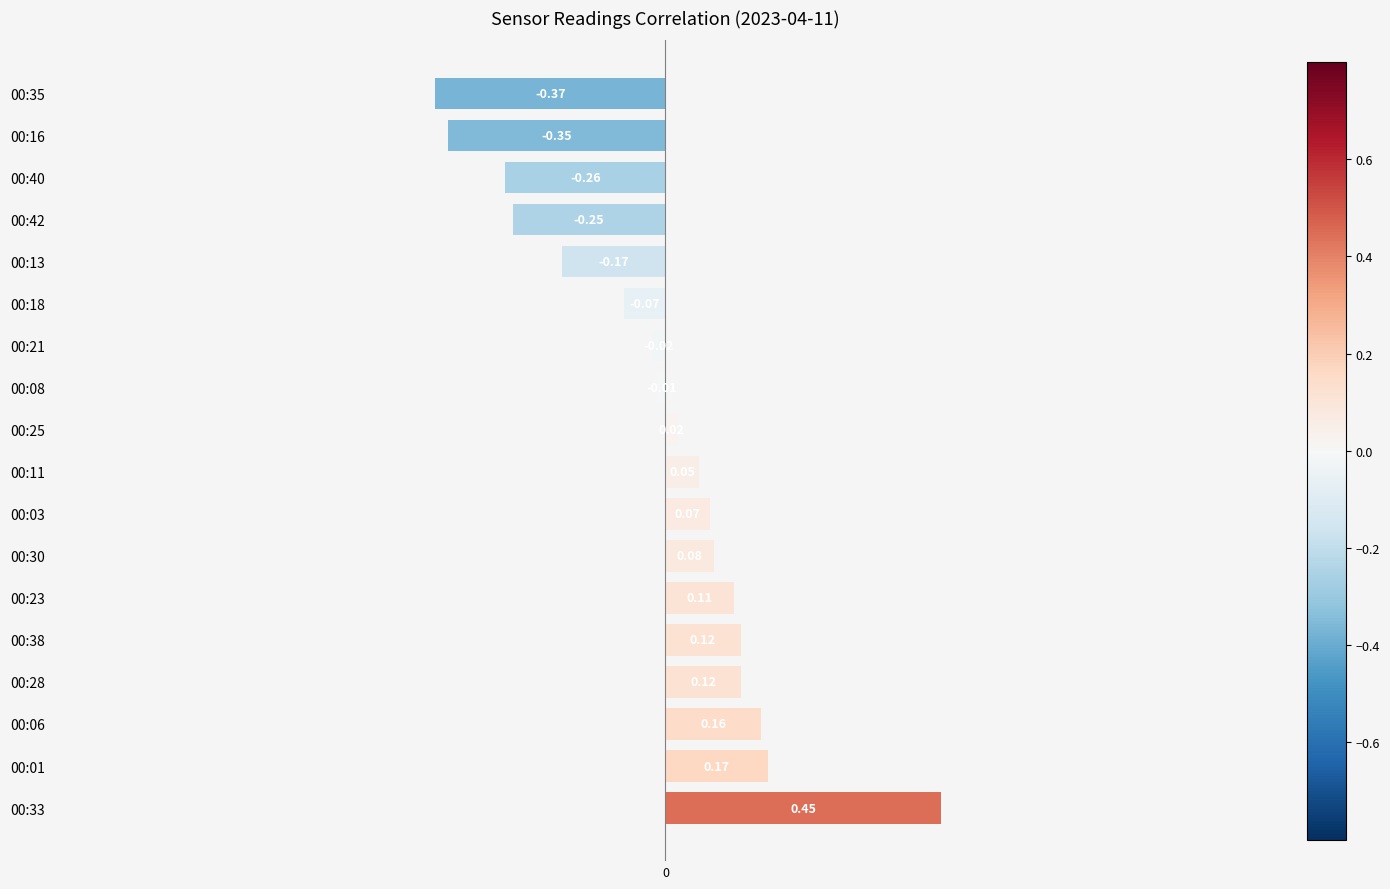

What is the sum of the values at 00:33 and 00:38?

0.6